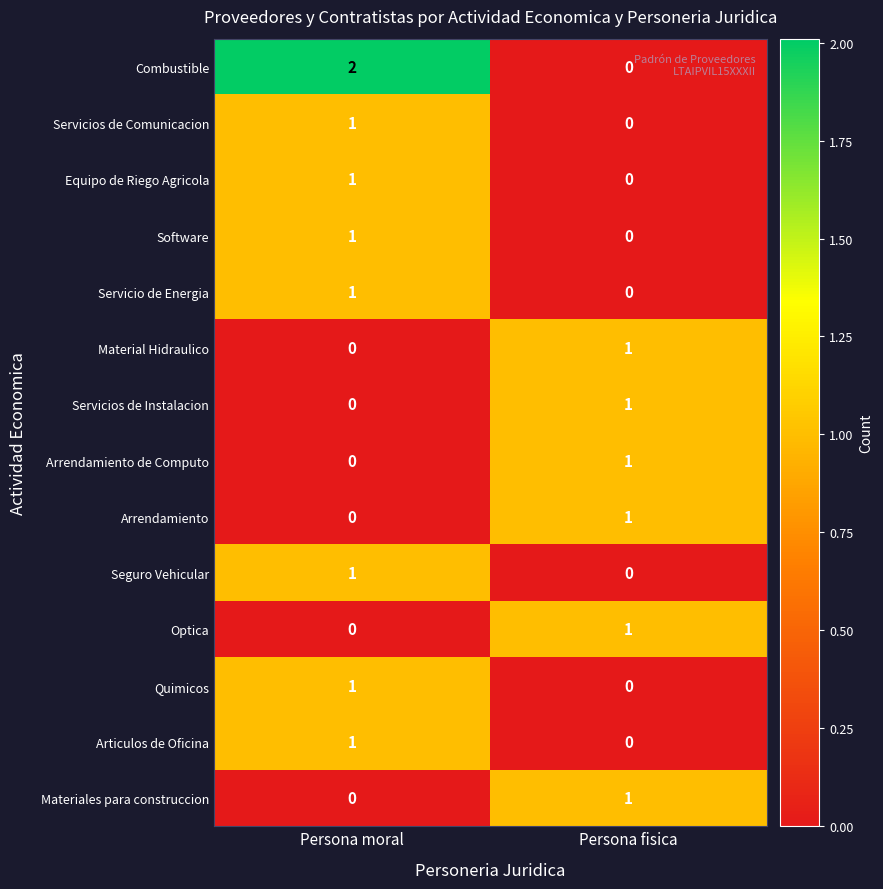

At which label does Combustible reach its minimum?

Persona fisica